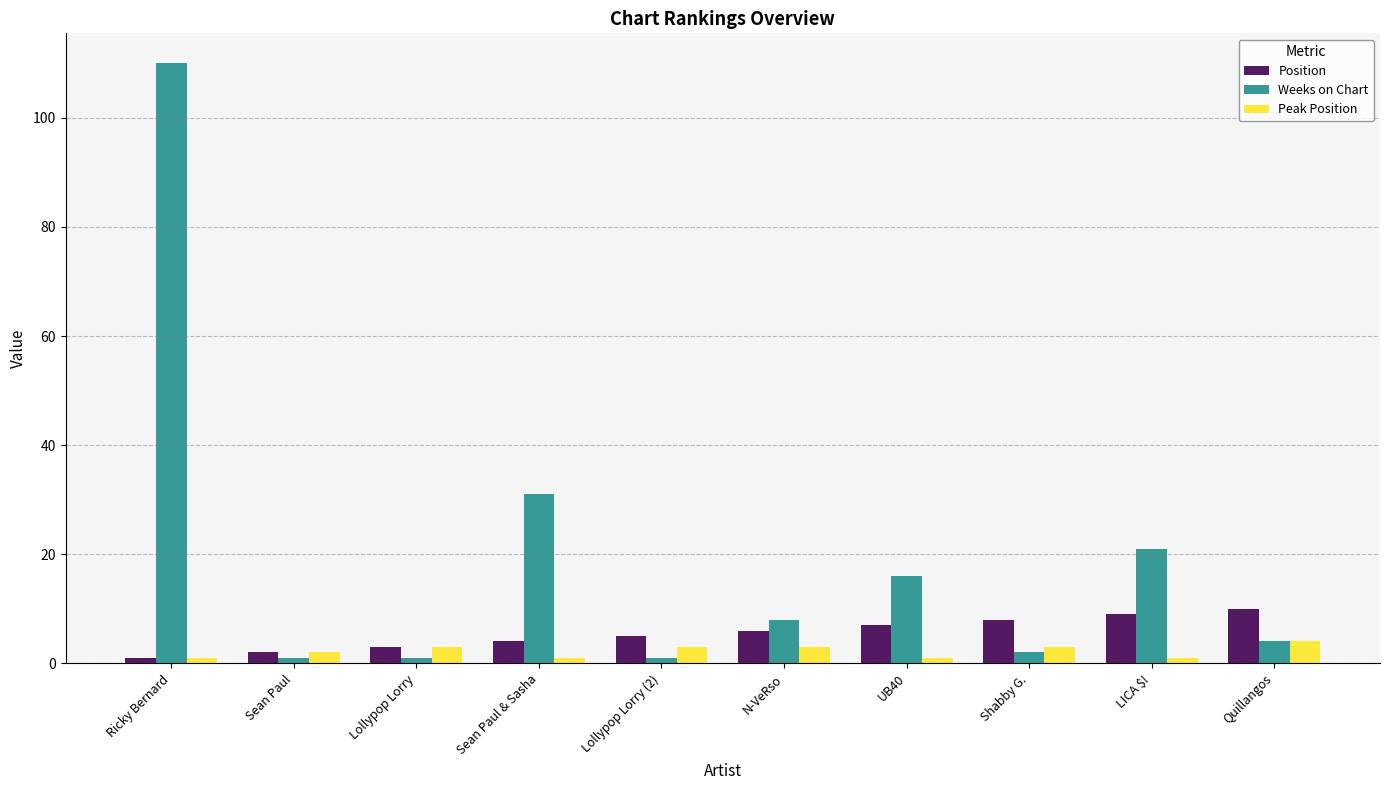

Where is Weeks on Chart nearest to the value 55?

Sean Paul & Sasha